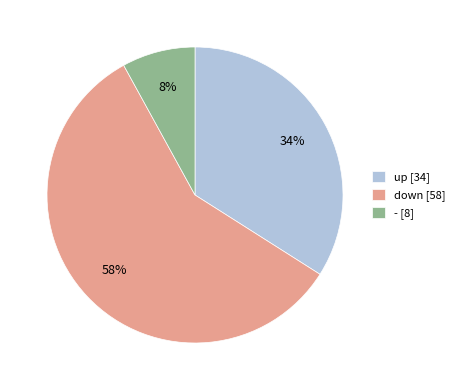

Between down and -, which is larger?

down